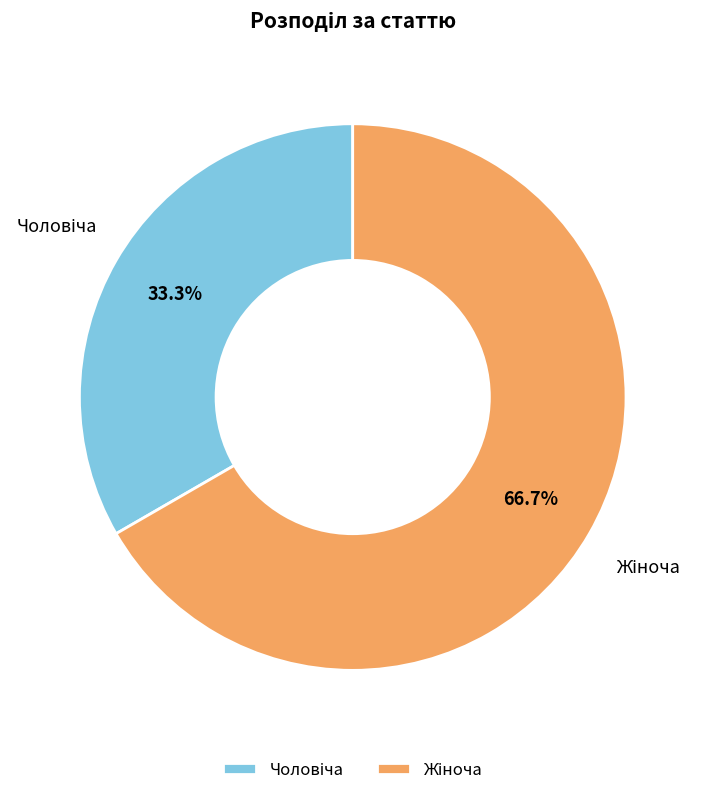

Does any single category account for the majority?

Yes